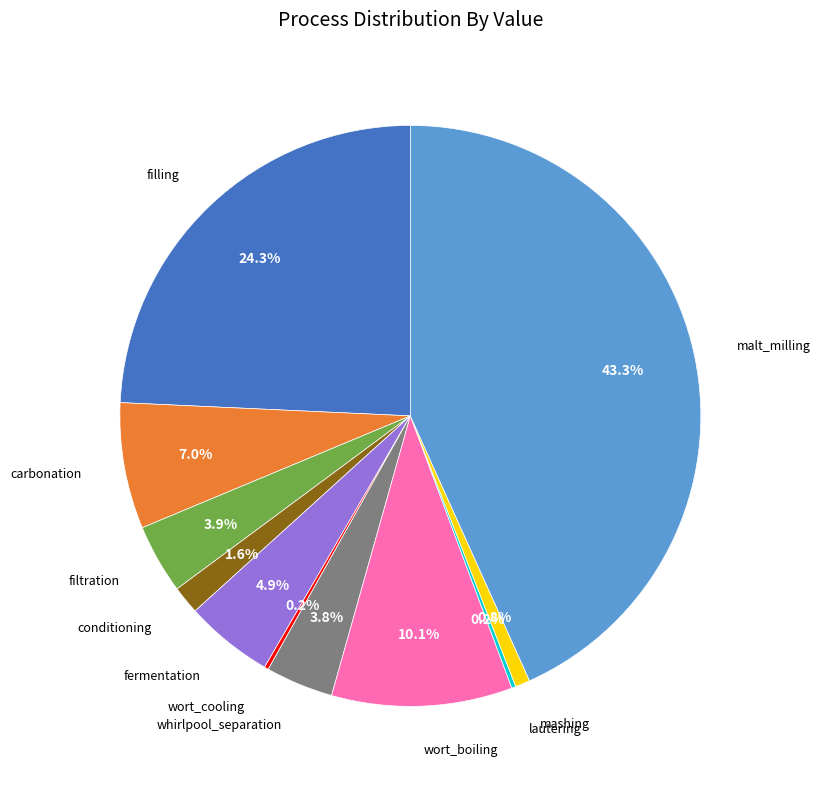

Does any single category account for the majority?

No